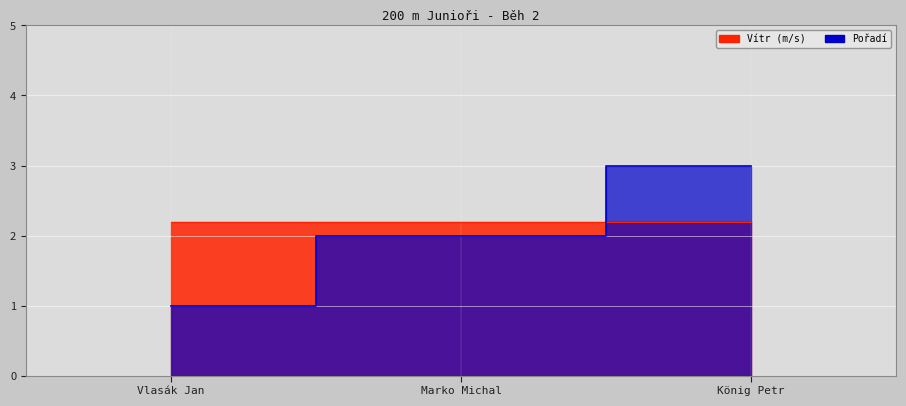

Where does the data first go above 2?

König Petr